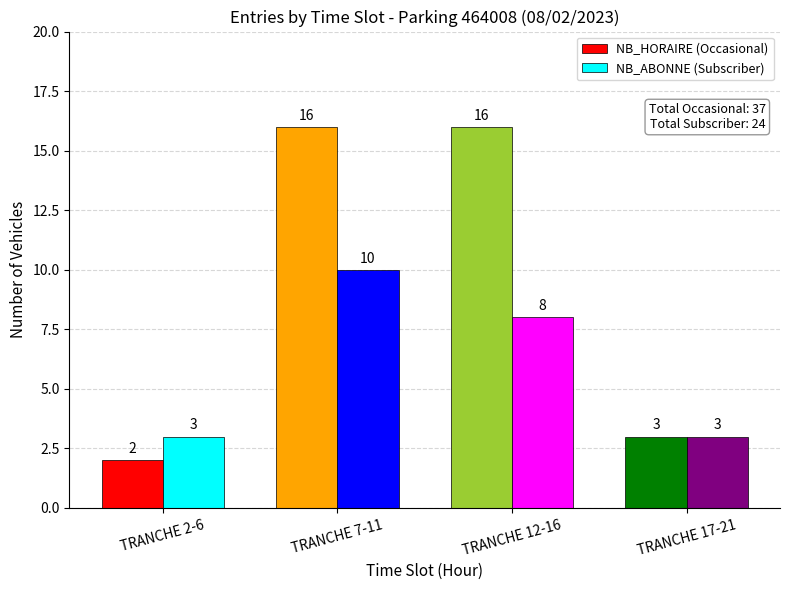

Rank the series by their average value, from lowest to highest.

NB_ABONNE (Subscriber), NB_HORAIRE (Occasional)